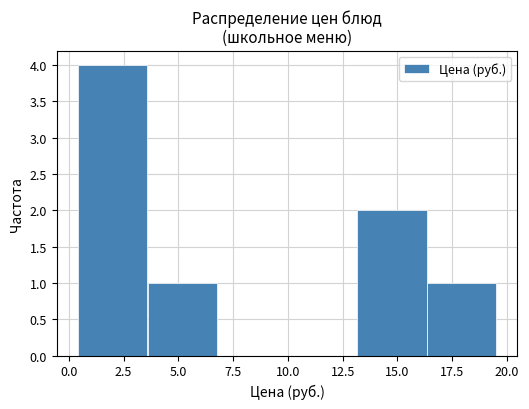

Over which range of the x-axis is the bar tallest?

0.5 to 3.5